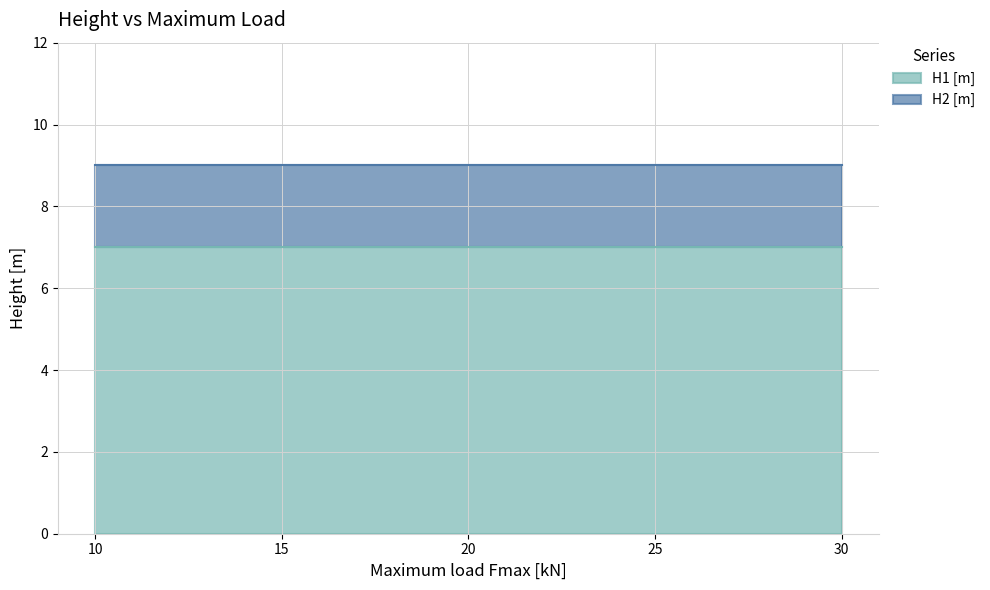

At which label does H1 [m] reach its minimum?

10